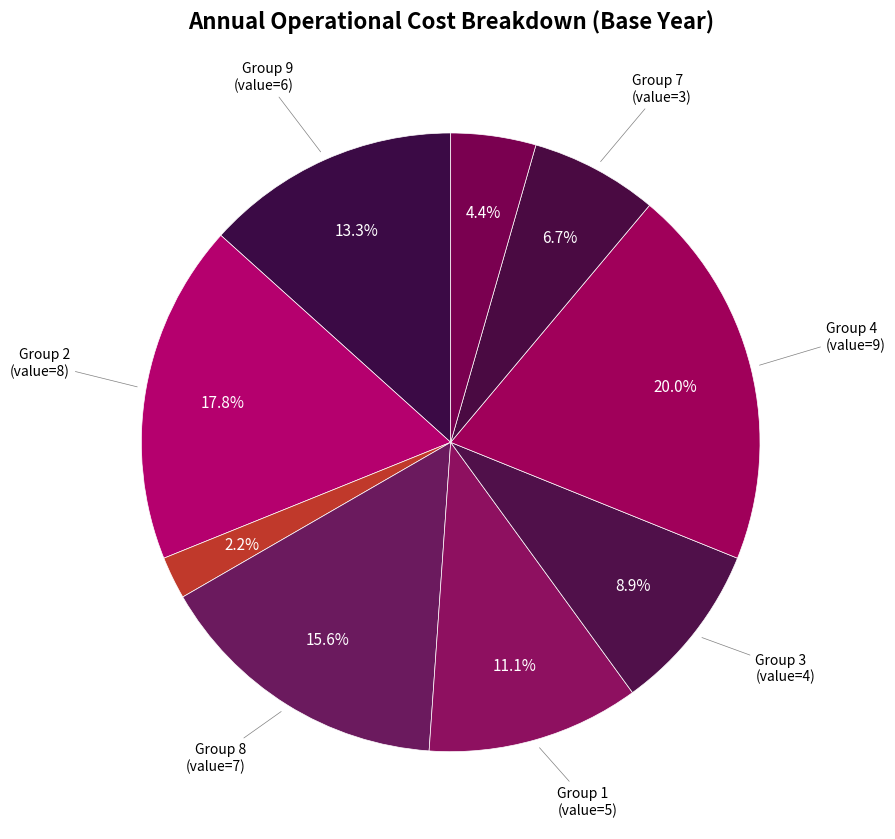

How many slices are in this pie chart?

9